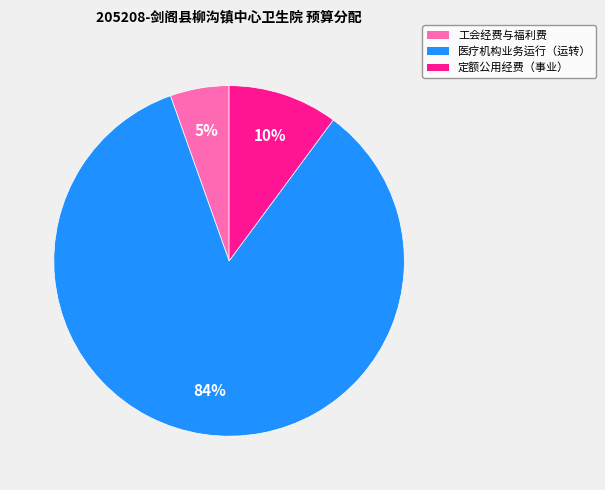

What percentage is the 工会经费与福利费 slice, to the nearest percent?

5%